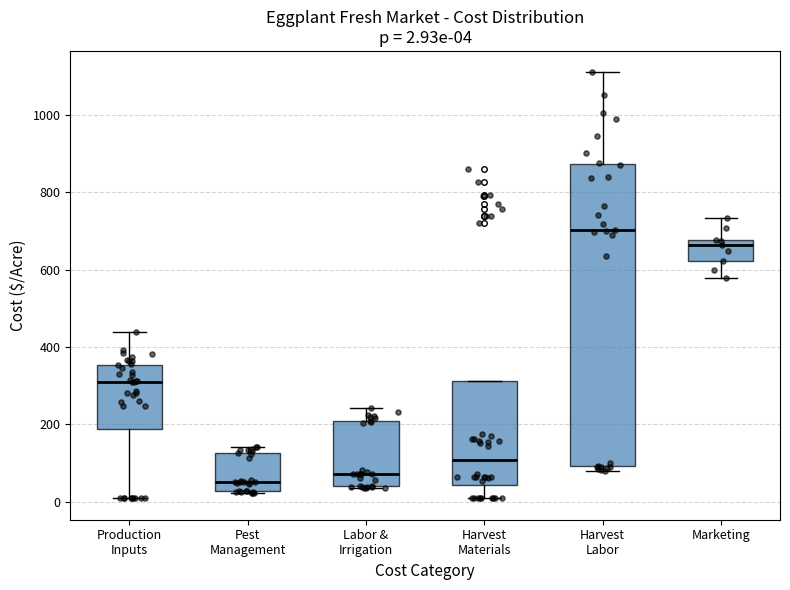

Comparing the boxes themselves (not the whiskers), which one is the tallest?

Harvest Labor